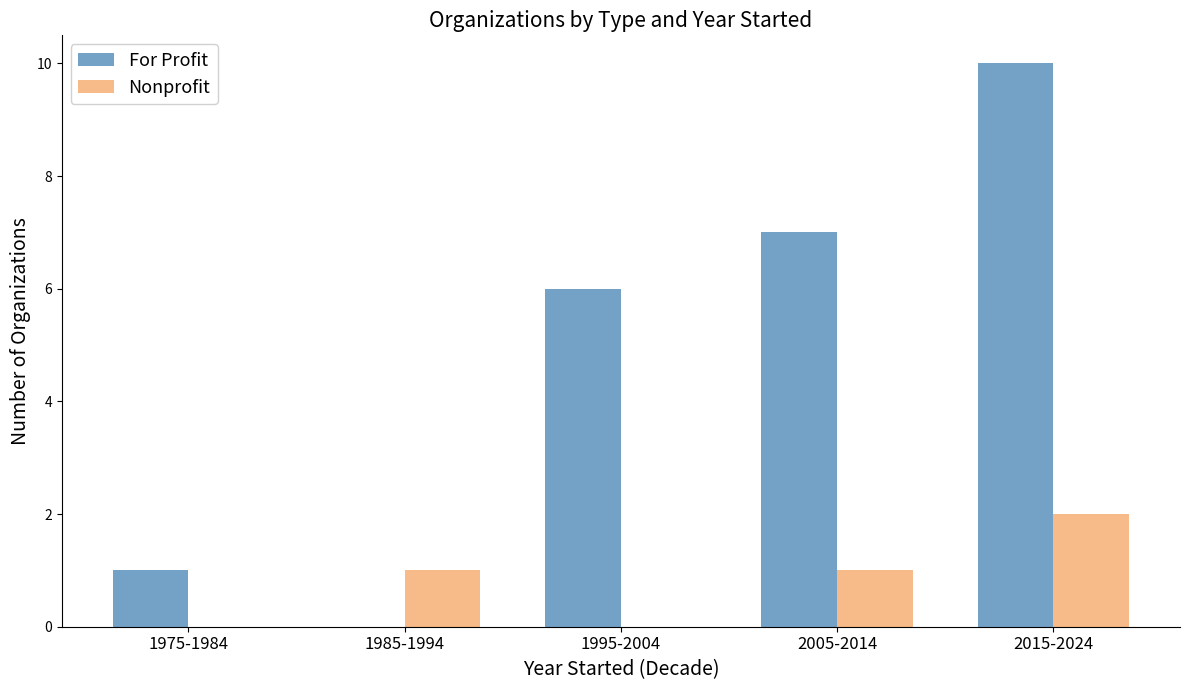

Are the bars grouped side by side (vs. stacked)?

Yes